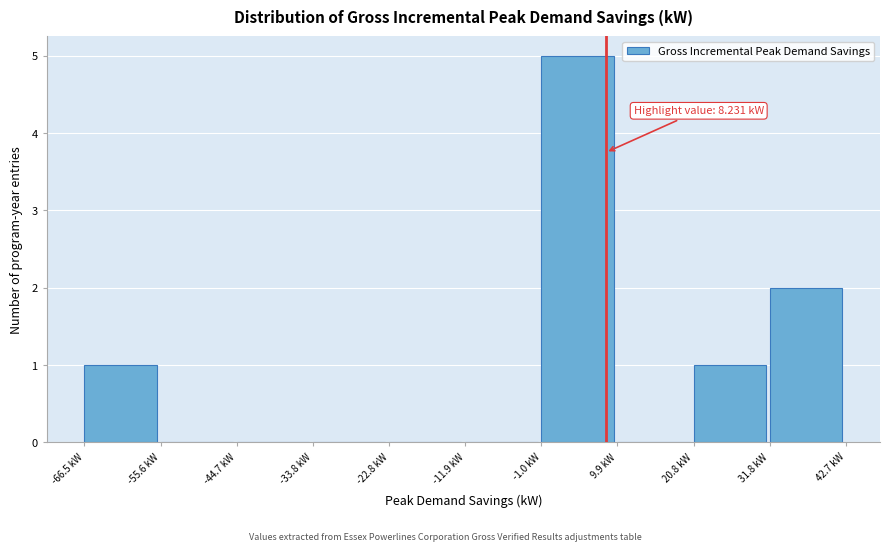

Over which range of the x-axis is the bar tallest?

0 to 10